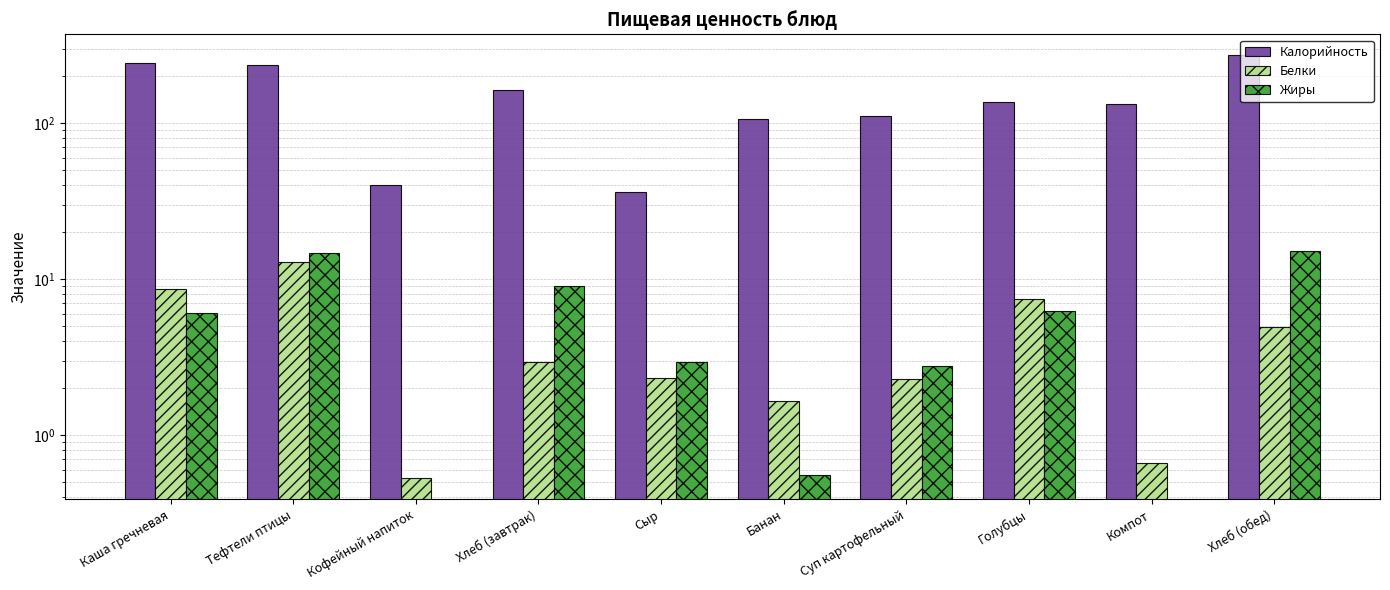

How many bars are there in each group?

3